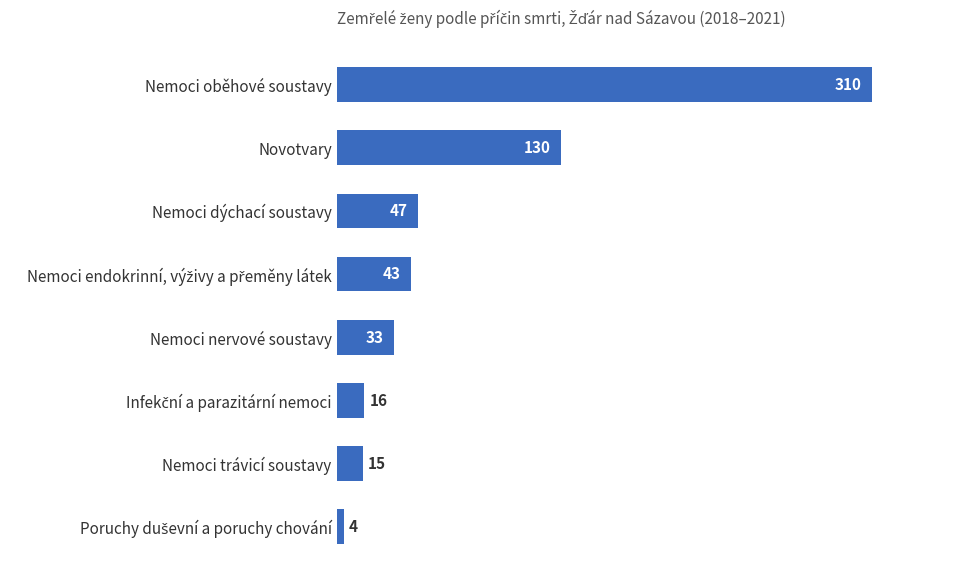

Reading top to bottom, what are all the values shown in this chart?

310	130	47	43	33	16	15	4